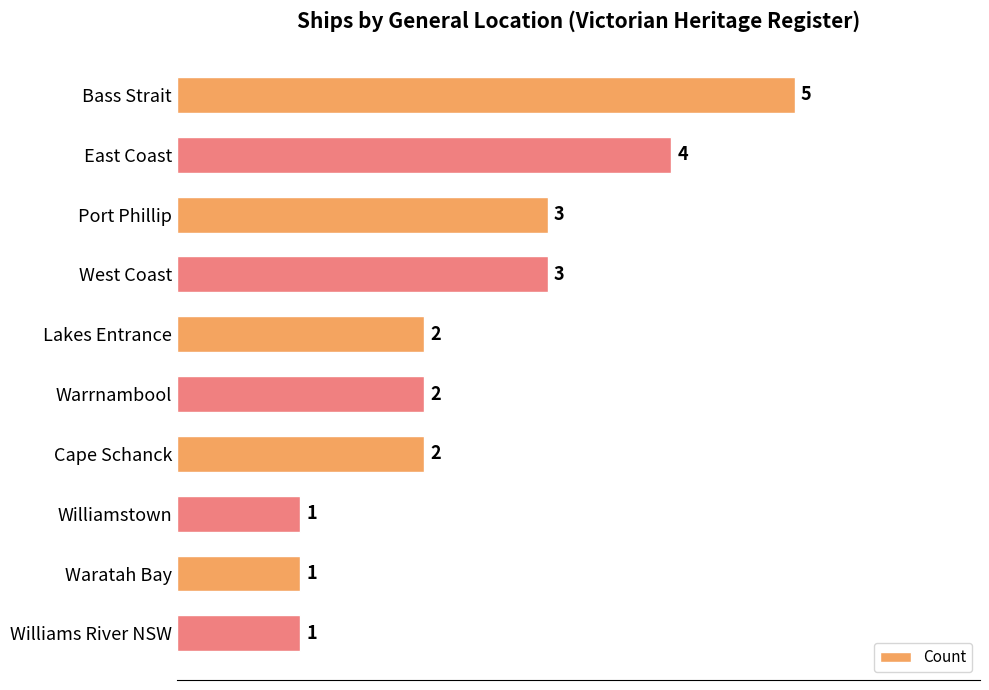

Reading bottom to top, transcribe all the data shown in this chart.

Williams River NSW=1	Waratah Bay=1	Williamstown=1	Cape Schanck=2	Warrnambool=2	Lakes Entrance=2	West Coast=3	Port Phillip=3	East Coast=4	Bass Strait=5